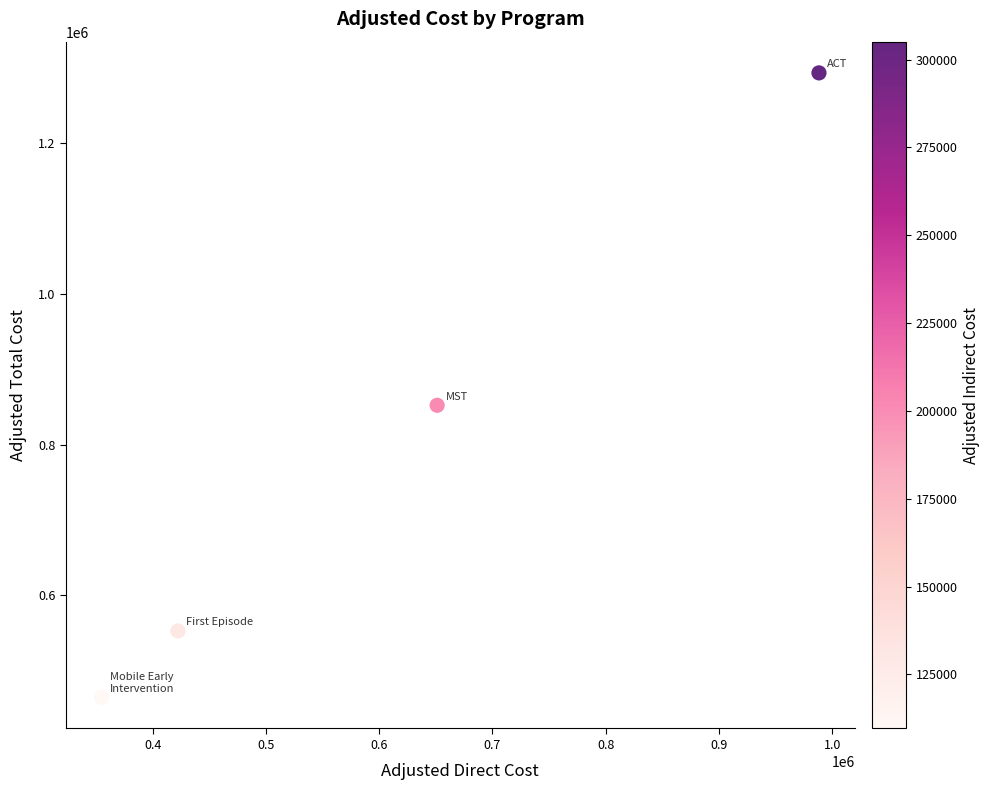

What is the average Y value?

790785.6